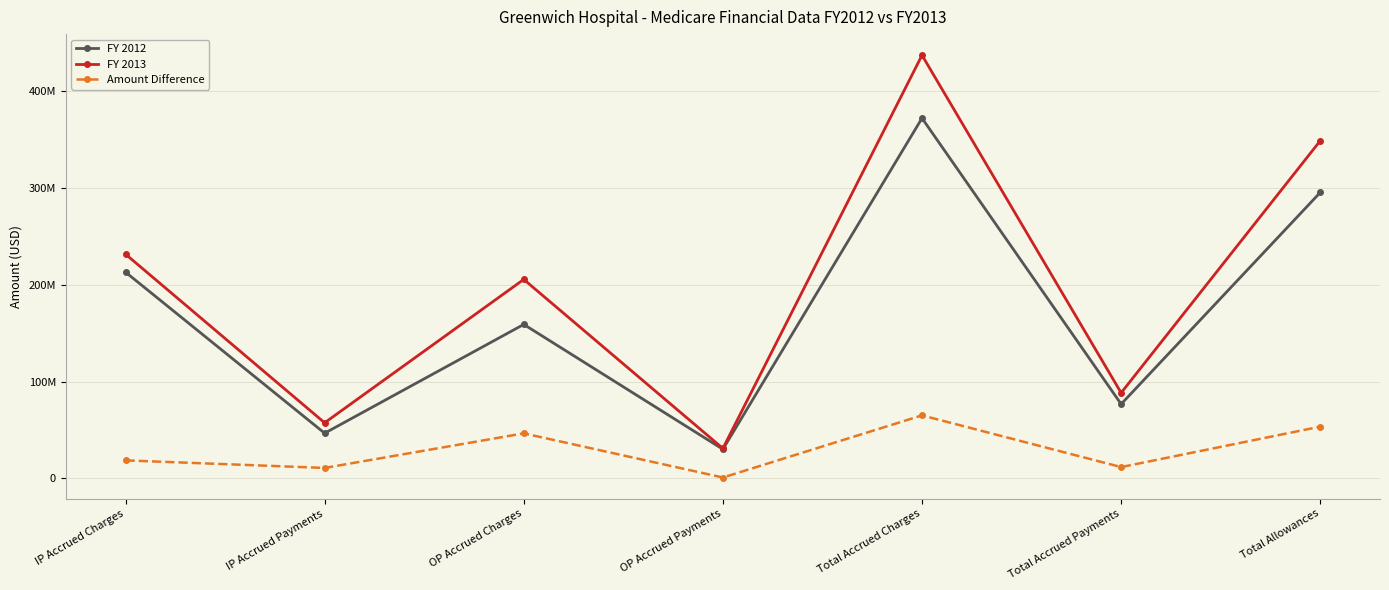

At which category does FY 2012 reach its first local peak?

OP Accrued Charges